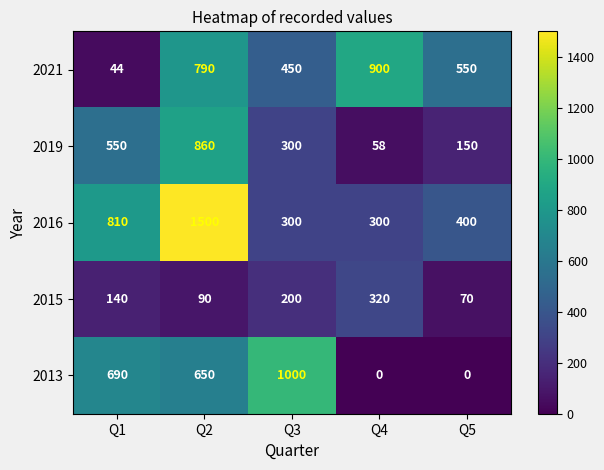

Read the 2015 value at Q4, to the nearest 50.

300